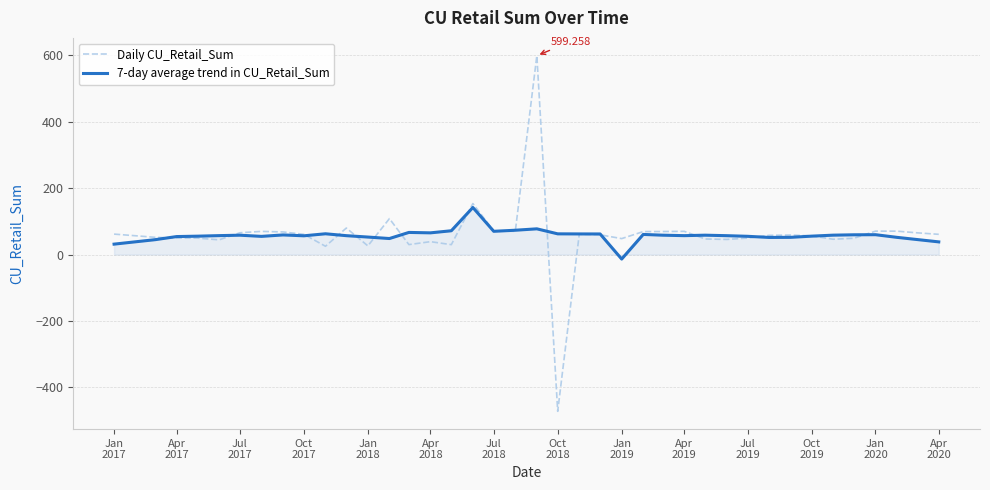

Which series ends up on top after the final intersection of Daily CU_Retail_Sum and 7-day average trend in CU_Retail_Sum?

Daily CU_Retail_Sum